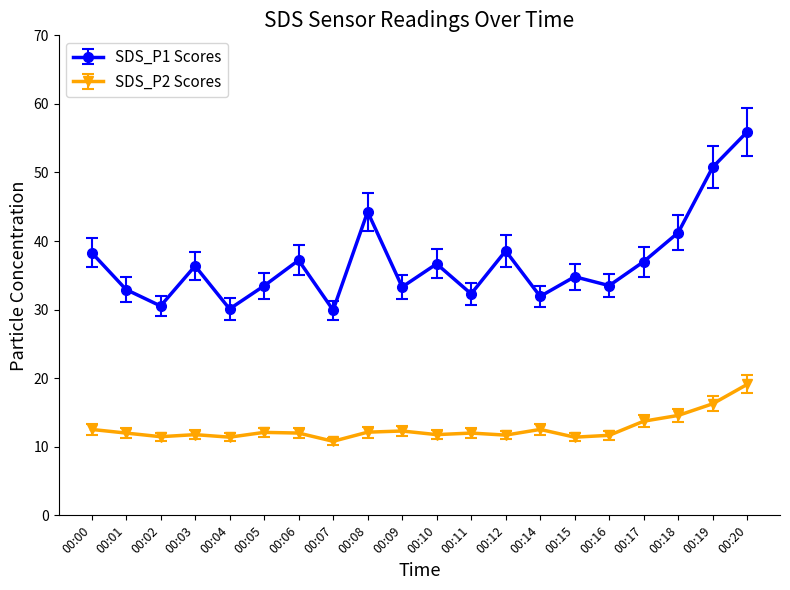

What is the spread (max minus min) of values at 00:18?

26.7